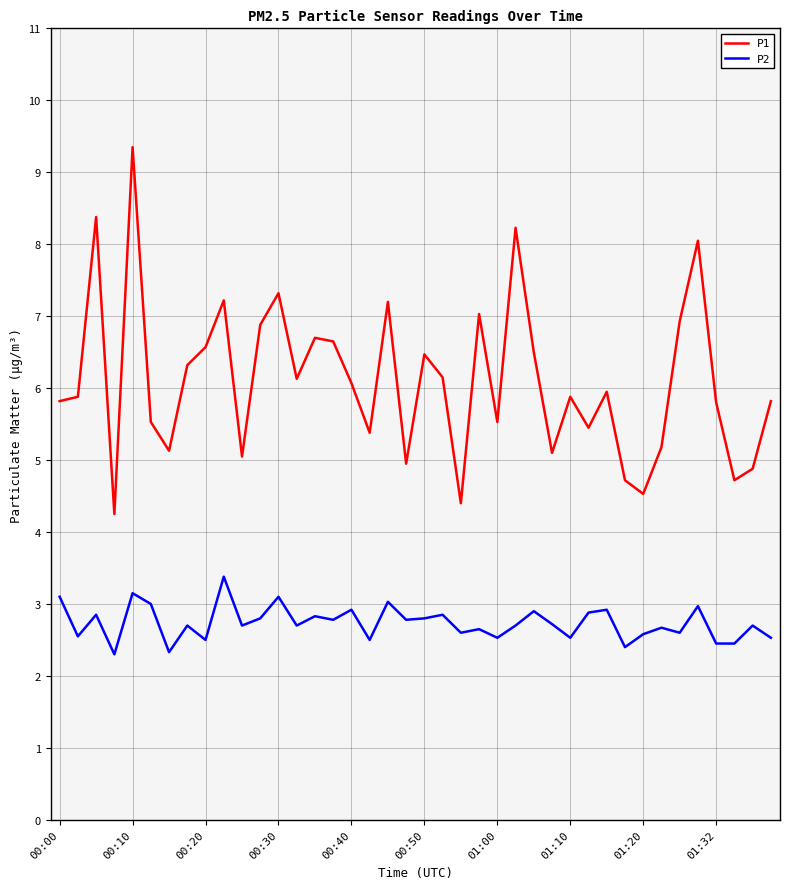

Which series has the largest total across all categories?

P1